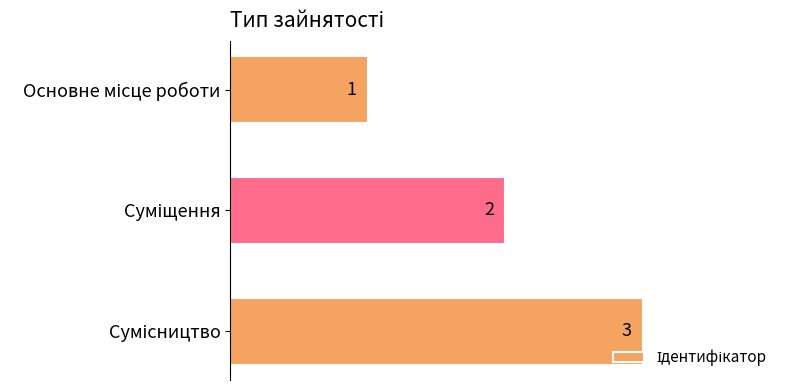

How many categories are shown in the chart?

3